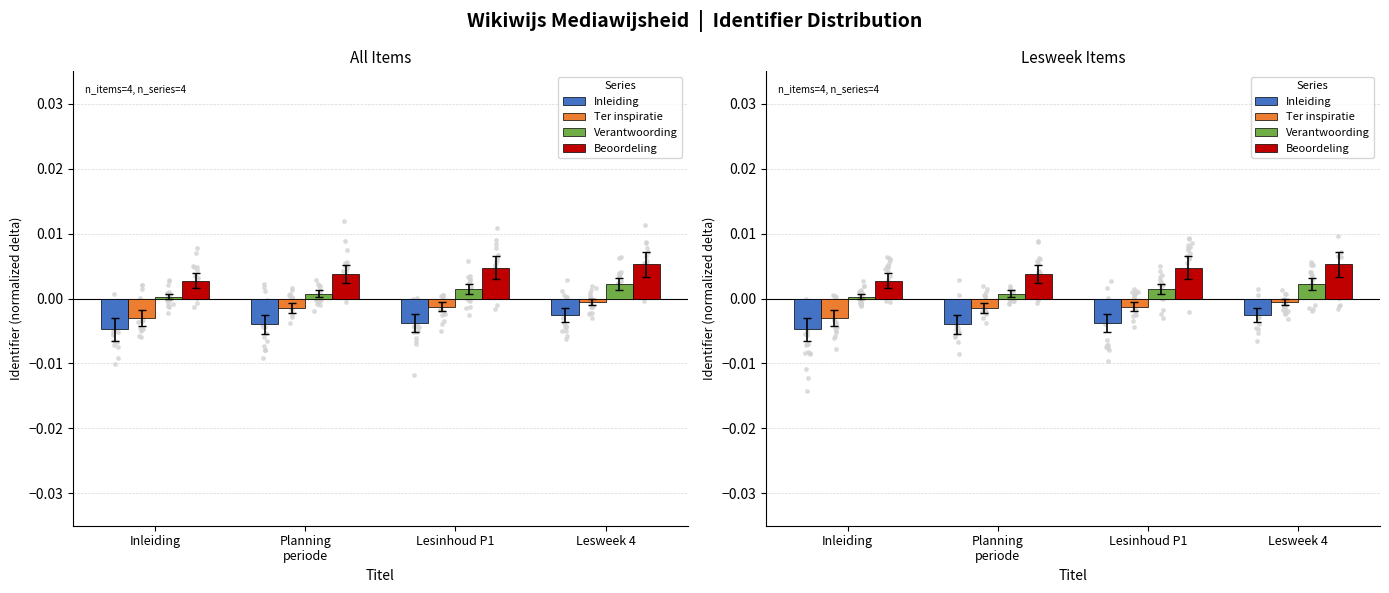

What are all the series names shown in the legend?

Inleiding, Ter inspiratie, Verantwoording, Beoordeling